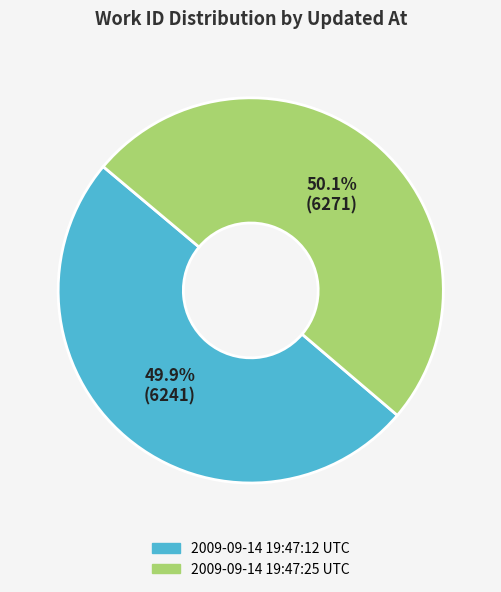

Does any single category account for the majority?

Yes